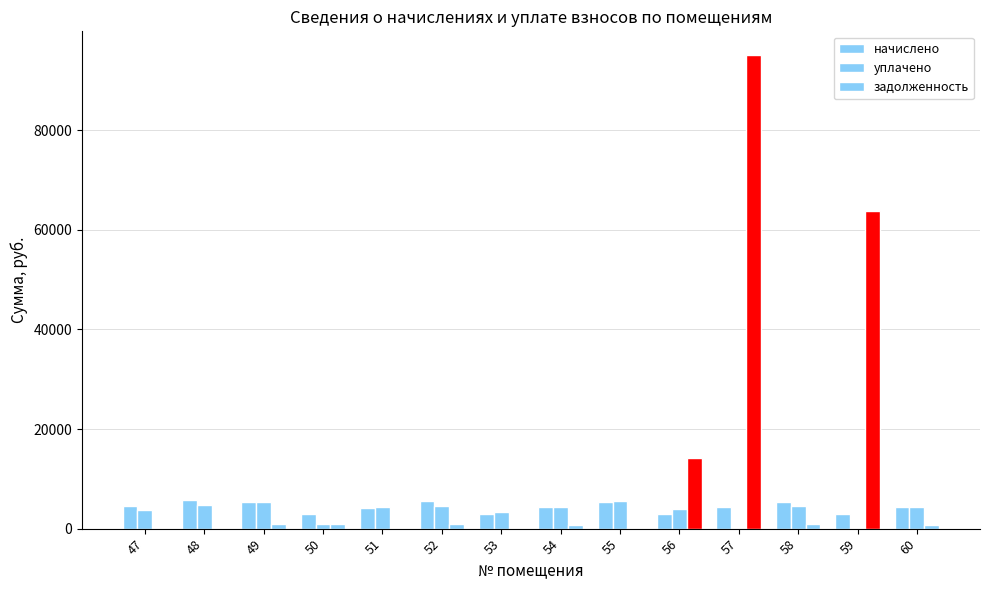

The начислено series shows 4326.3 at 60. True or false?

True